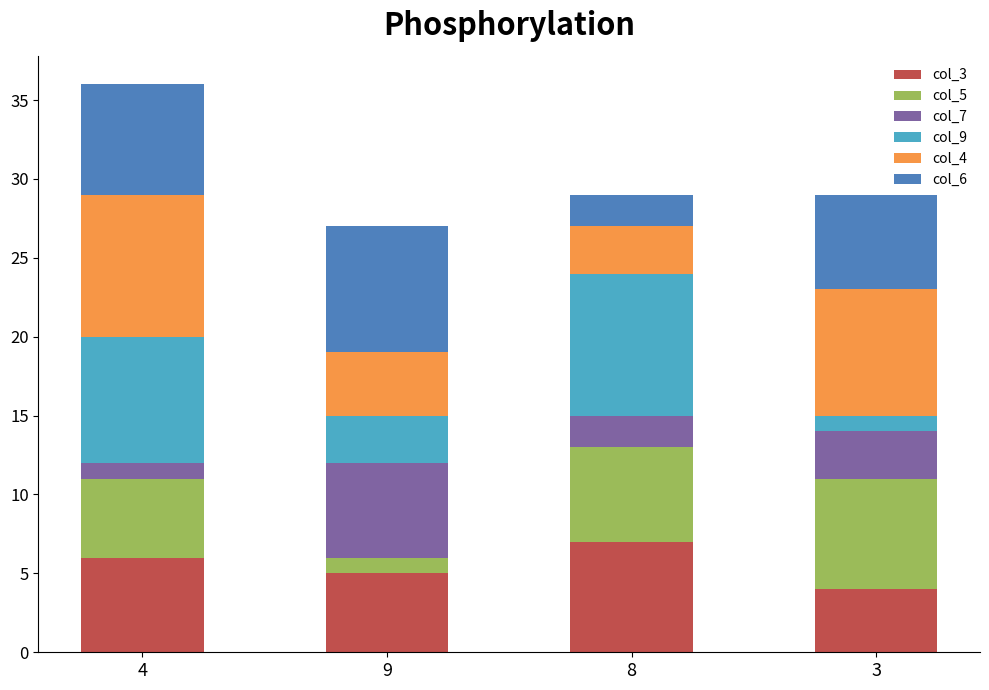

The col_3 series shows 9 at 8. True or false?

False